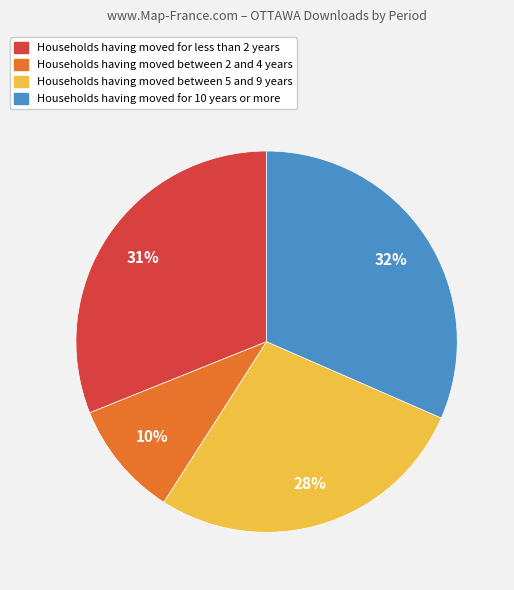

Is there any slice that represents more than half of the pie?

No